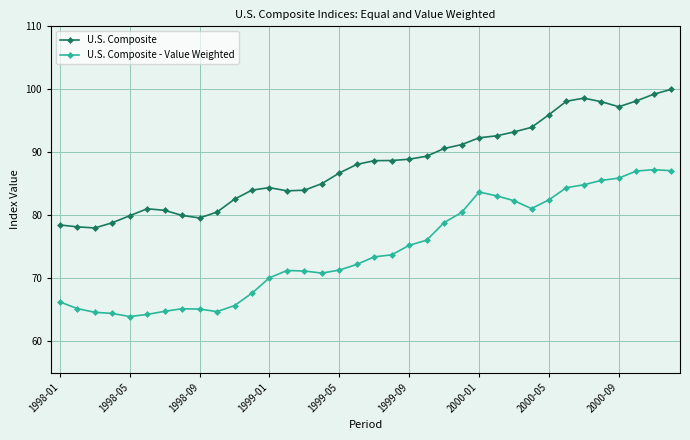

Which series has the widest spread of values?

U.S. Composite - Value Weighted